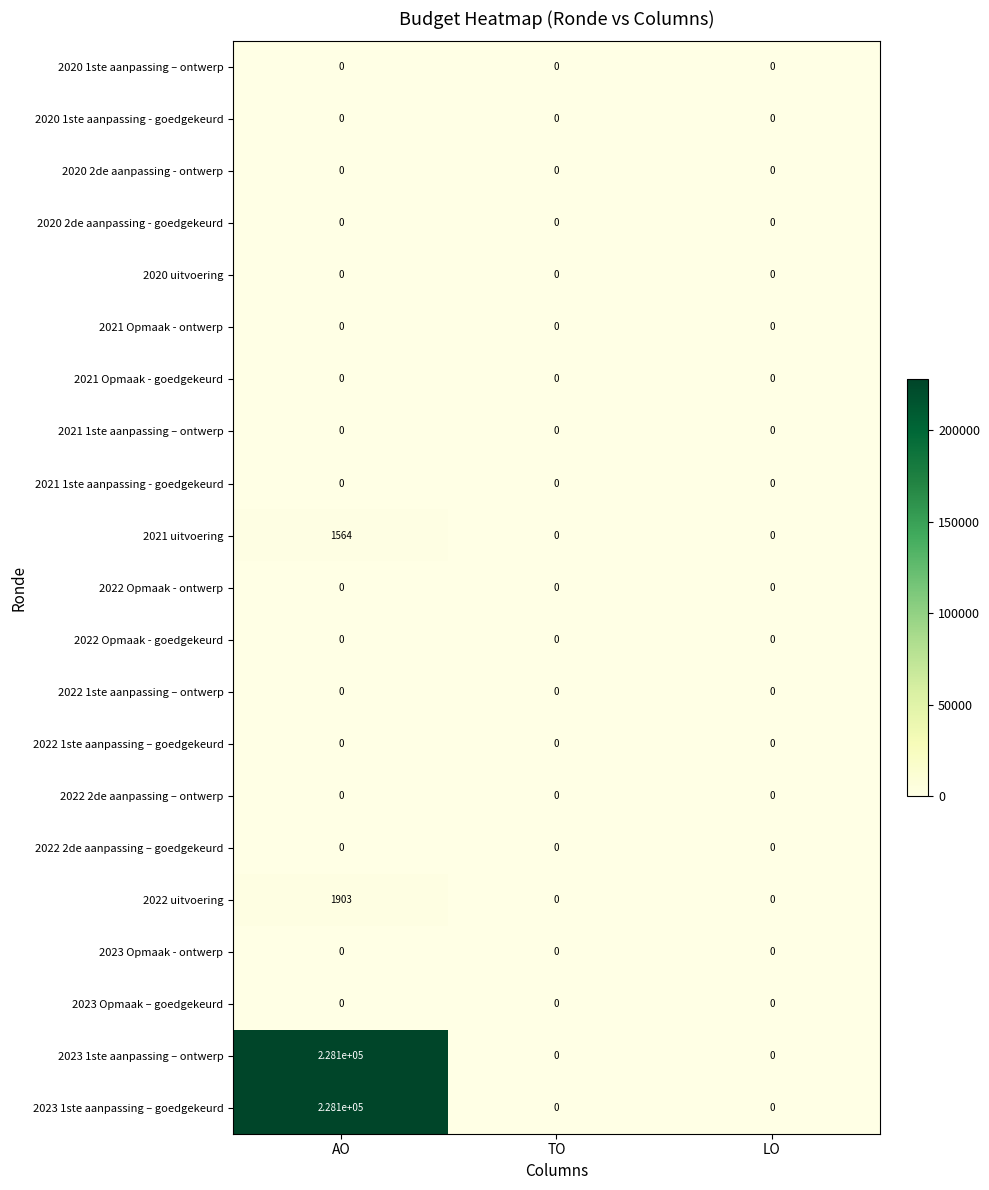

Which label corresponds to the largest value in the chart?

AO